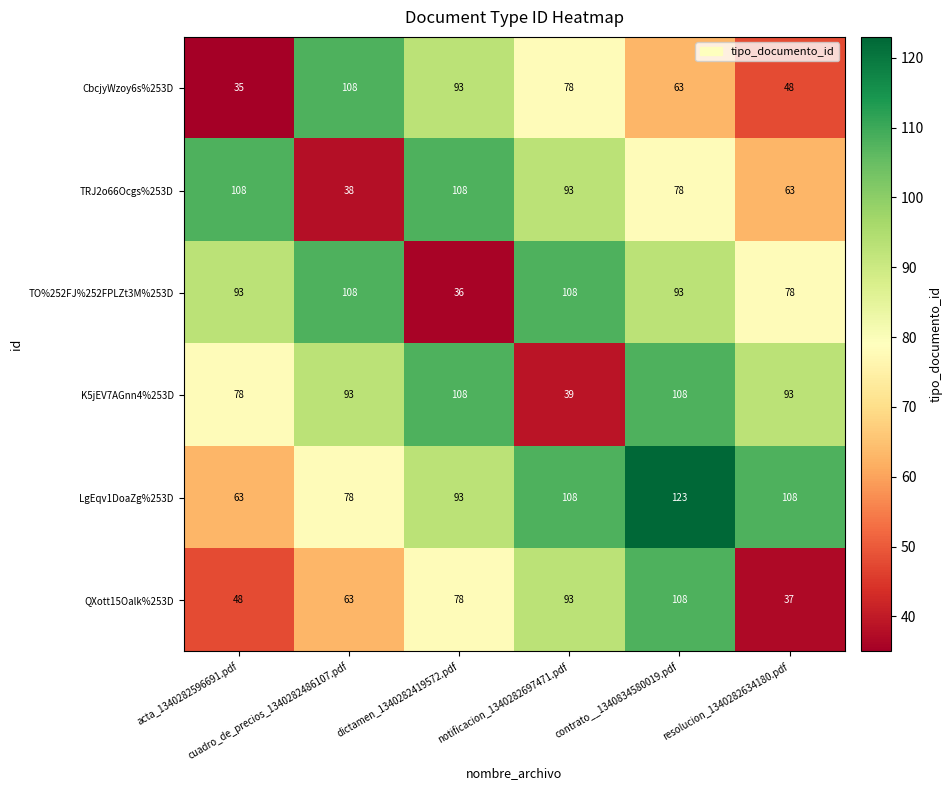

Which category has the highest value across all series?

contrato__1340834580019.pdf